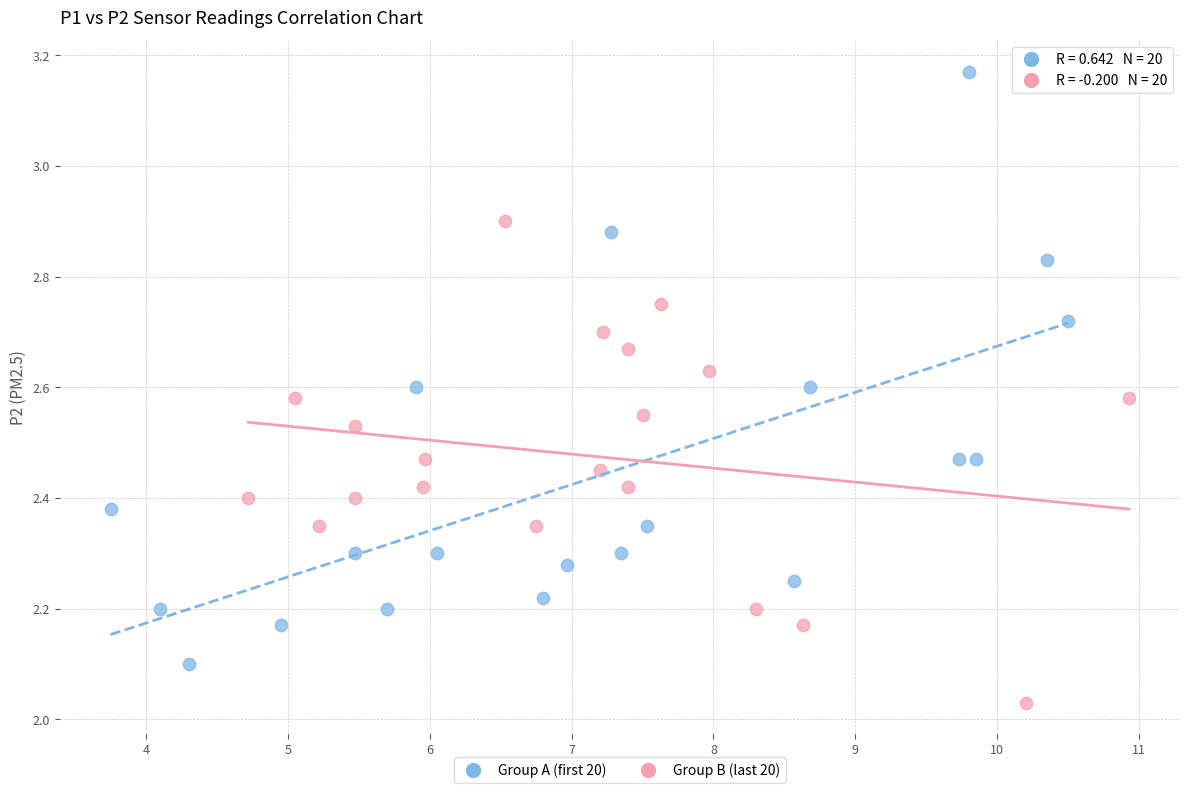

Which series contains the lowest Y value?

Group B (last 20)